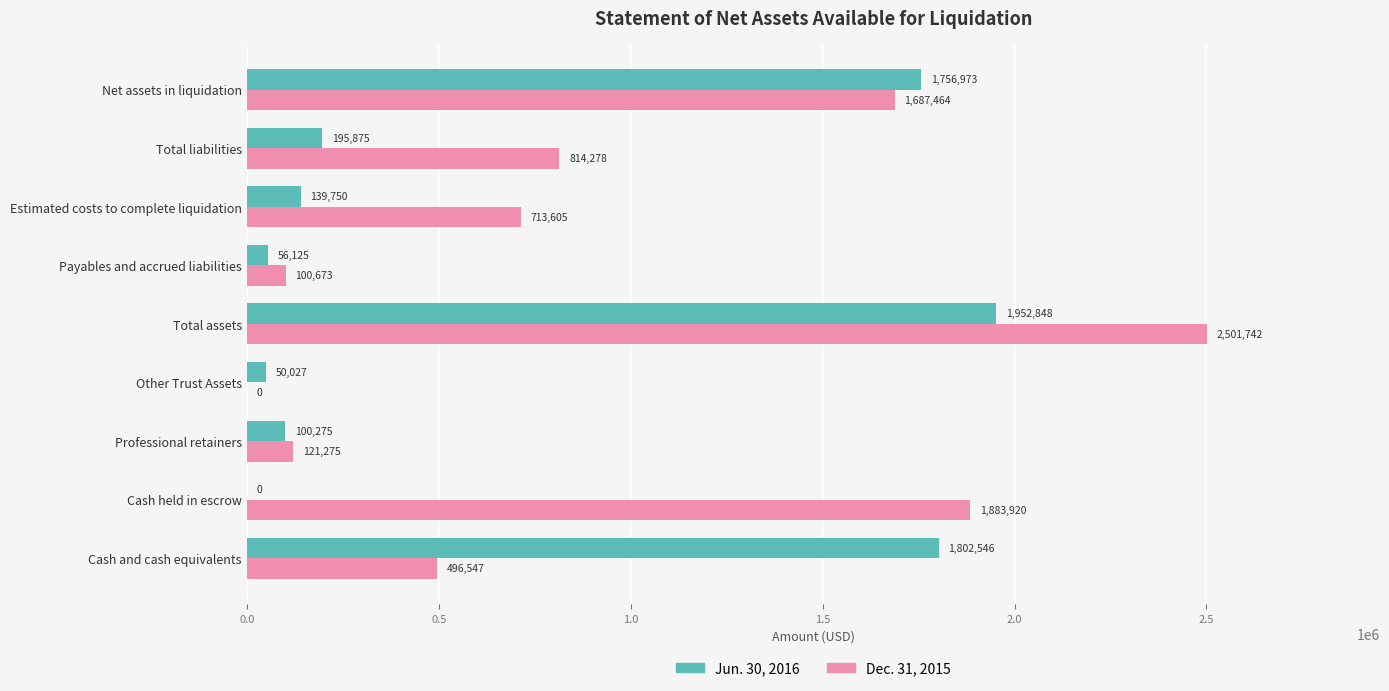

At which label is Jun. 30, 2016 closest to 976424?

Total liabilities